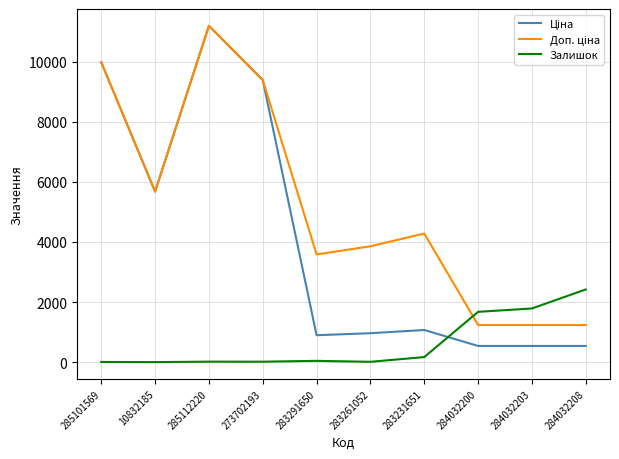

What is the highest value of the Залишок series?

2419.0